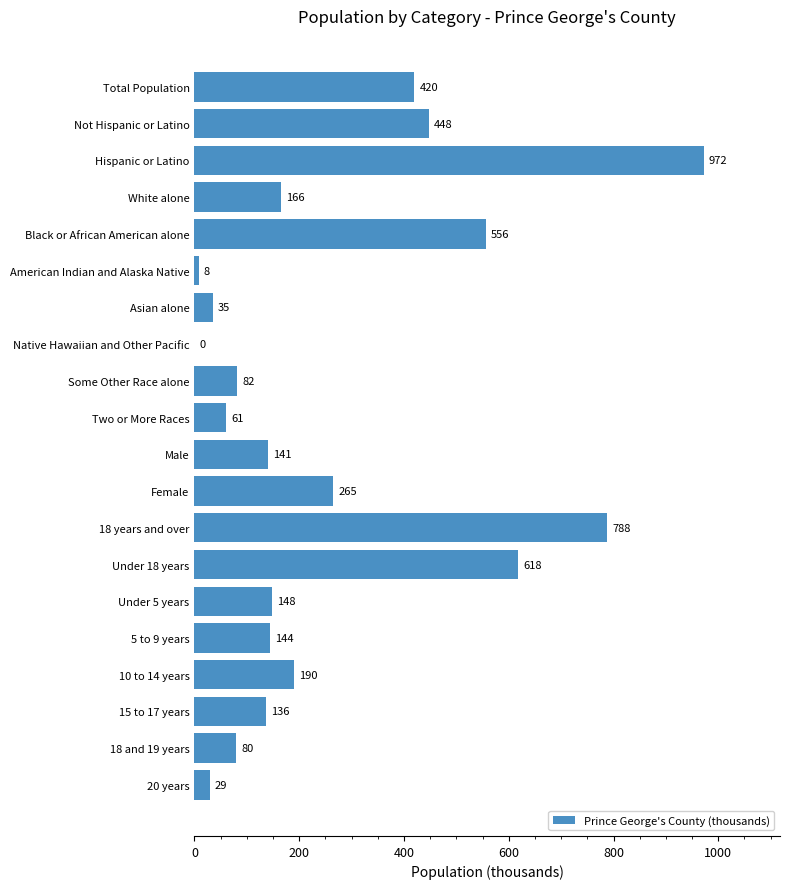

At which label is the value closest to 486?

Not Hispanic or Latino